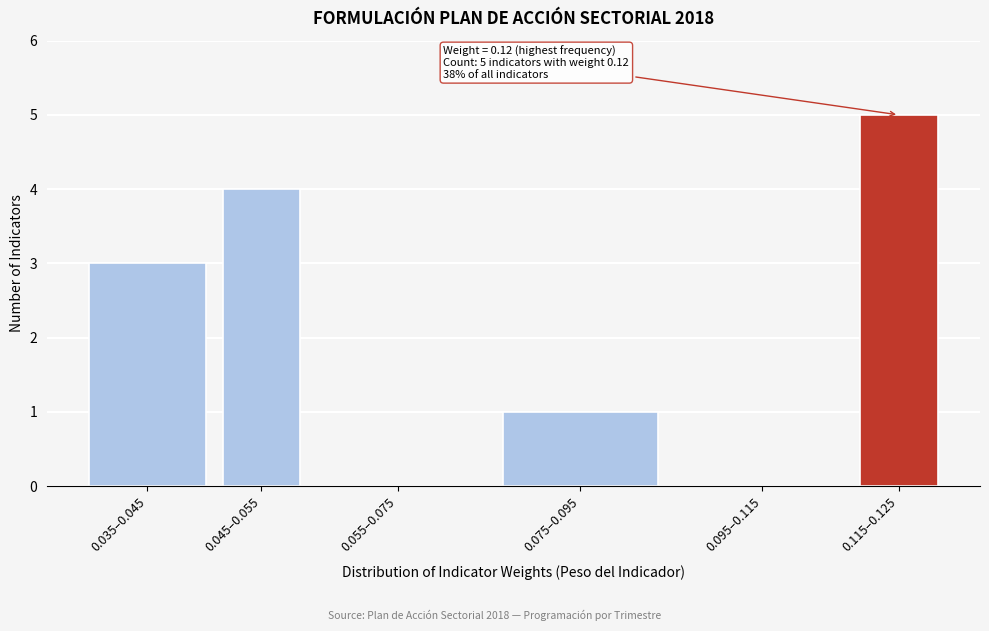

Reading left to right, what are all the values shown in this chart?

0.035–0.045=3	0.045–0.055=4	0.055–0.075=0	0.075–0.095=1	0.095–0.115=0	0.115–0.125=5